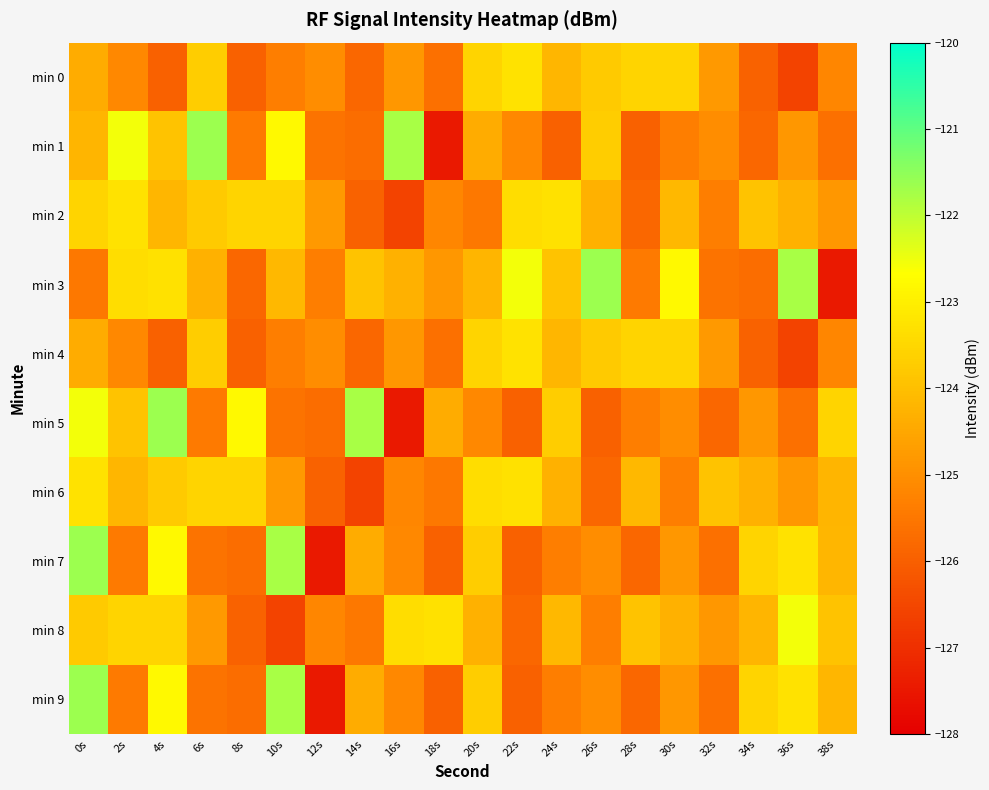

Which has a higher value, 38s or 26s?

26s